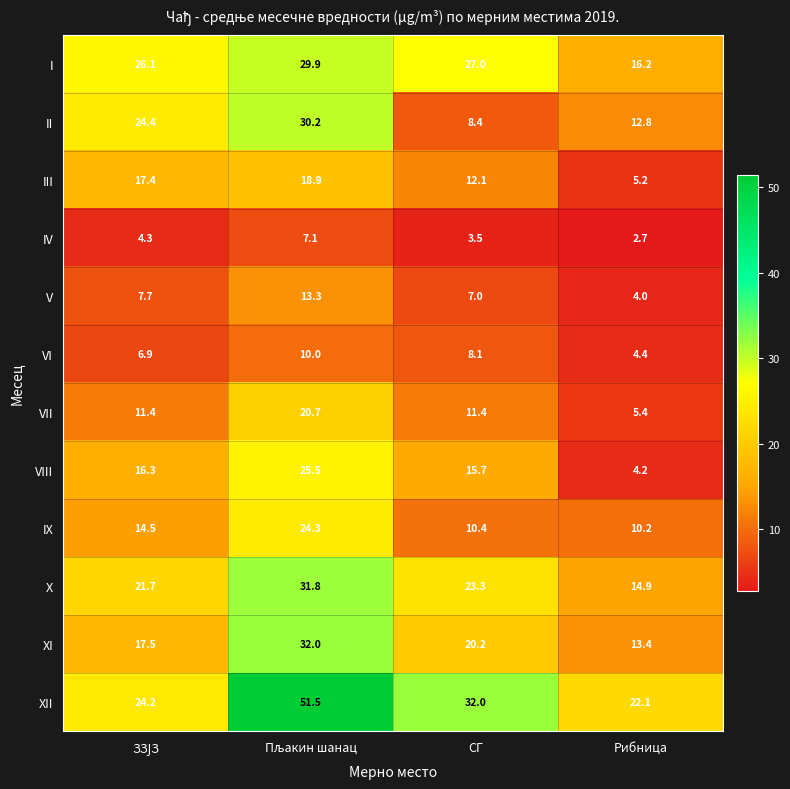

What is the difference between the IV values at Рибница and СГ?

0.8